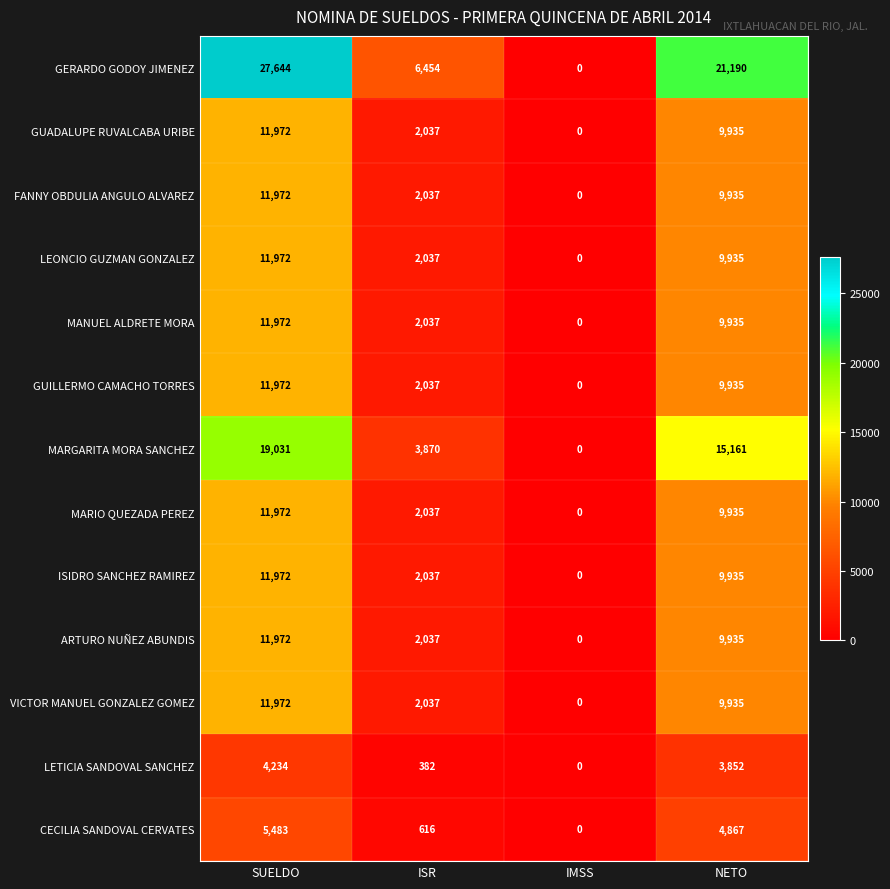

How many MARGARITA MORA SANCHEZ values are between 3870 and 19031?

3